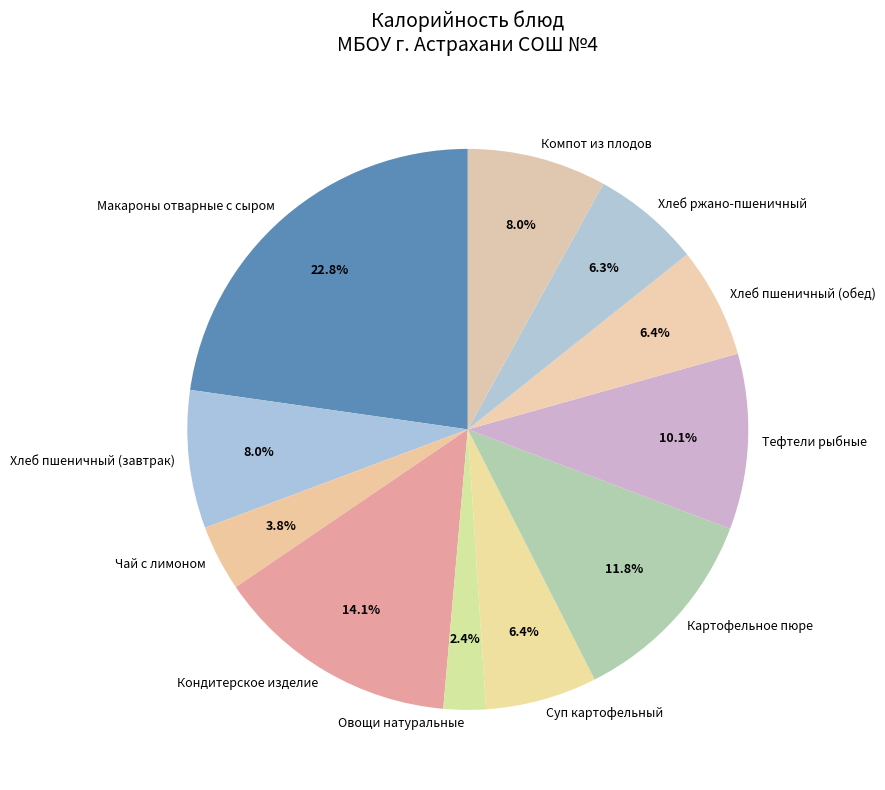

Is there any slice that represents more than half of the pie?

No